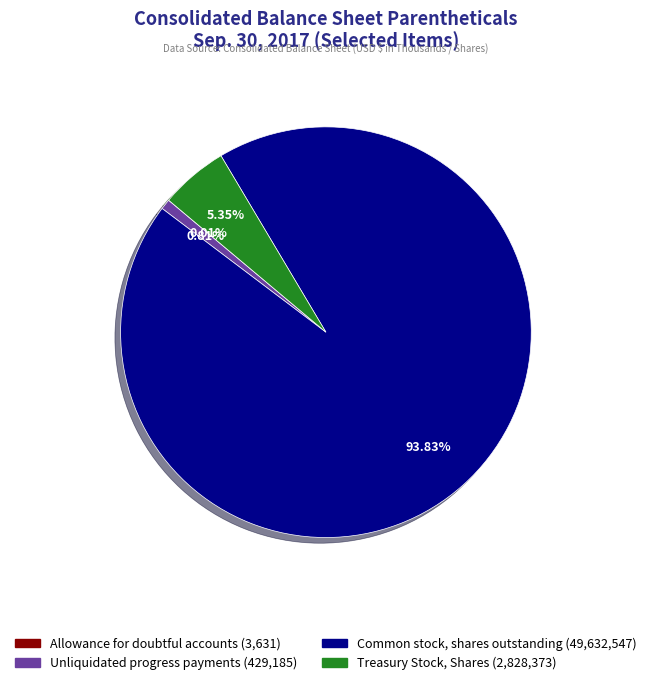

Which slice is the largest?

Common stock, shares outstanding